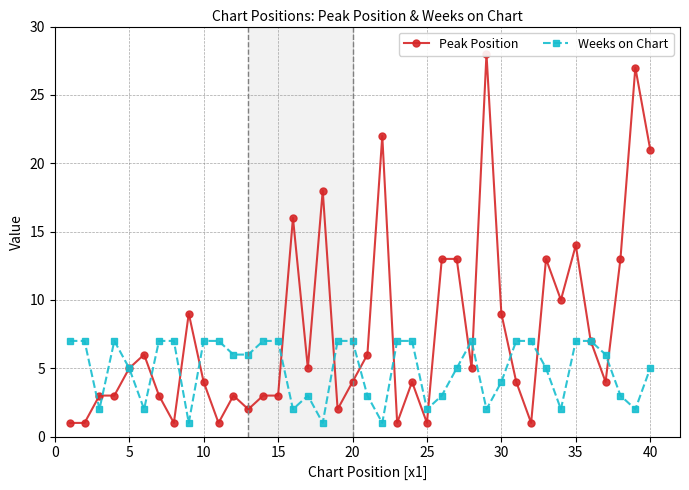

True or false: Peak Position has more than 2 interior local peaks.

True